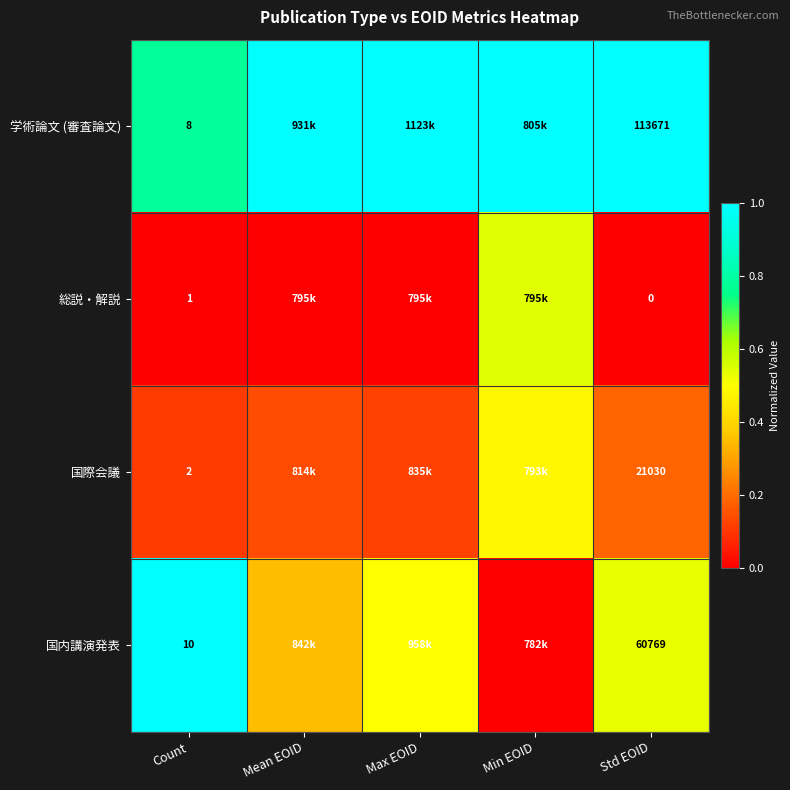

Is the value of 総説・解説 at Std EOID greater than the value of 学術論文 (審査論文) at Std EOID?

No